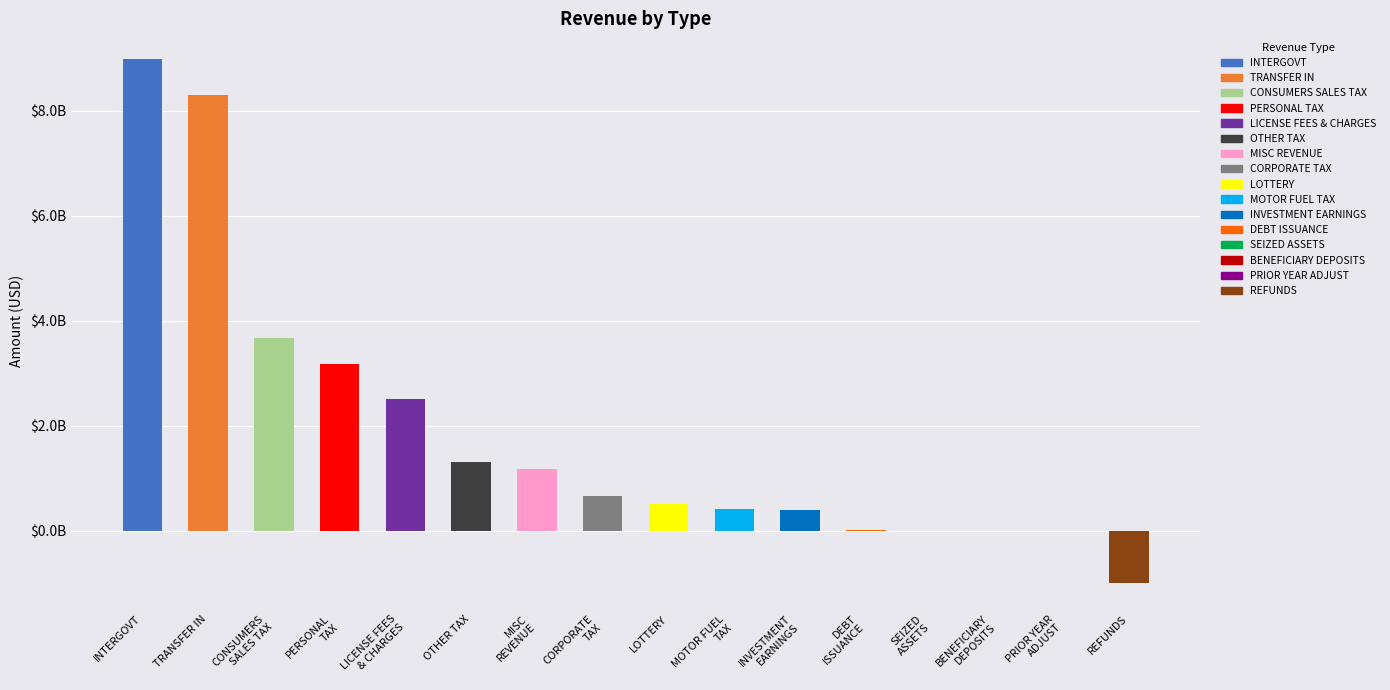

What is the sum of the values at PRIOR YEAR
ADJUST and CORPORATE
TAX?

662928841.0